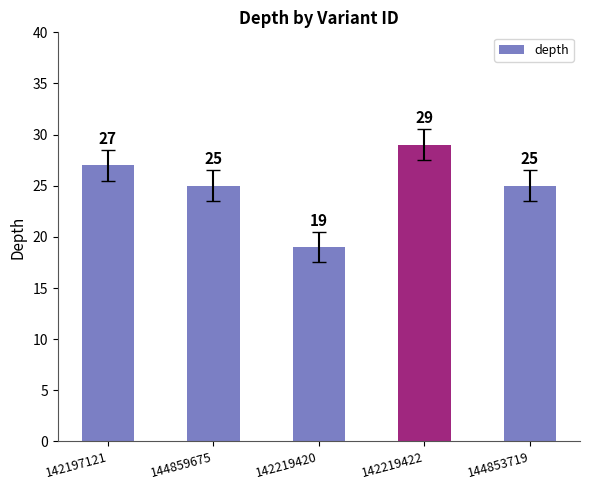

How many bars are there in total?

5